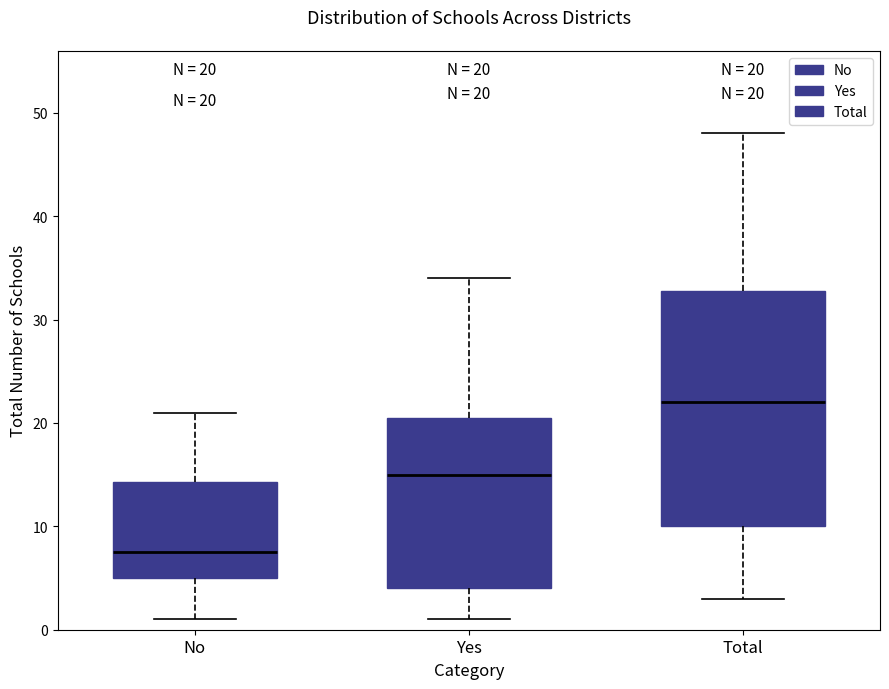

Comparing the boxes themselves (not the whiskers), which one is the tallest?

Total